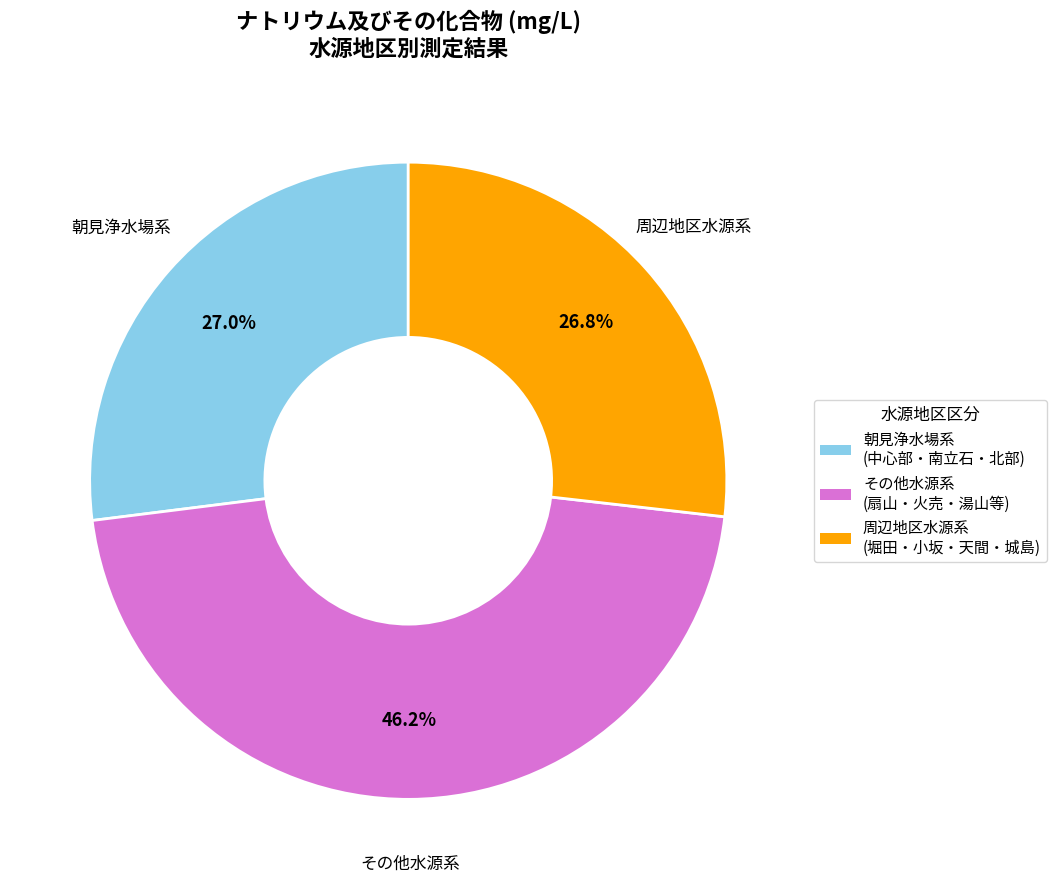

Does any single category account for the majority?

No